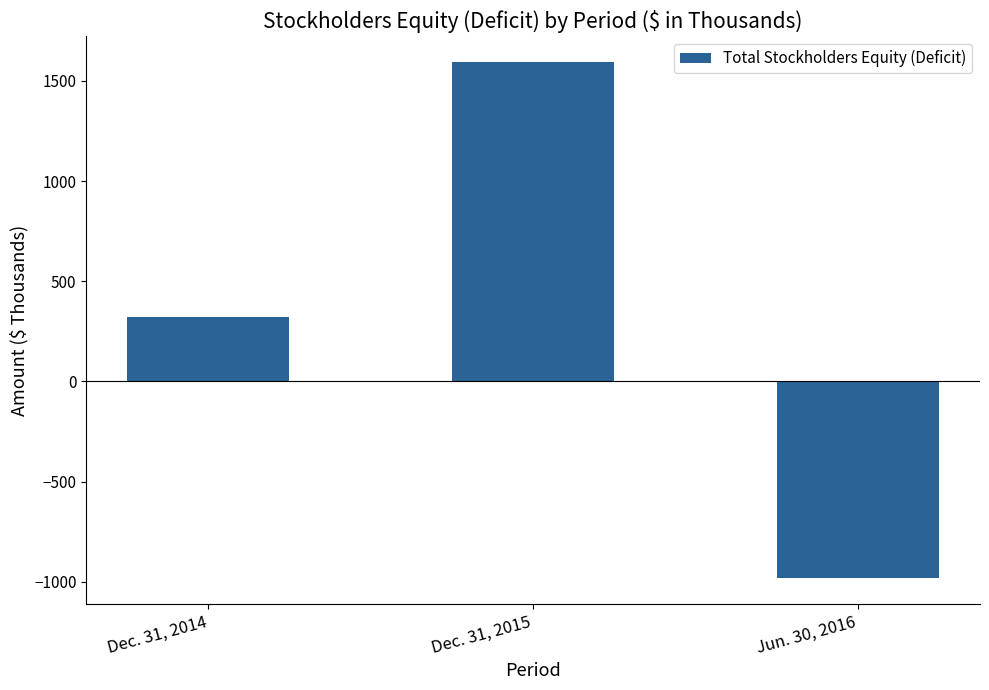

Does the chart contain stacked bars?

No